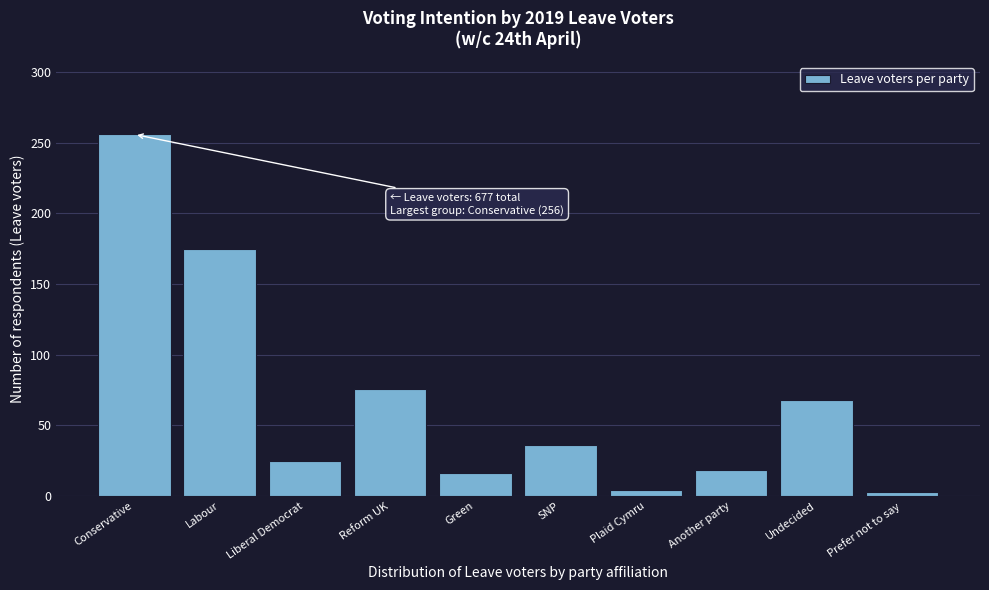

What is the label of the 10th bar from the right?

Conservative